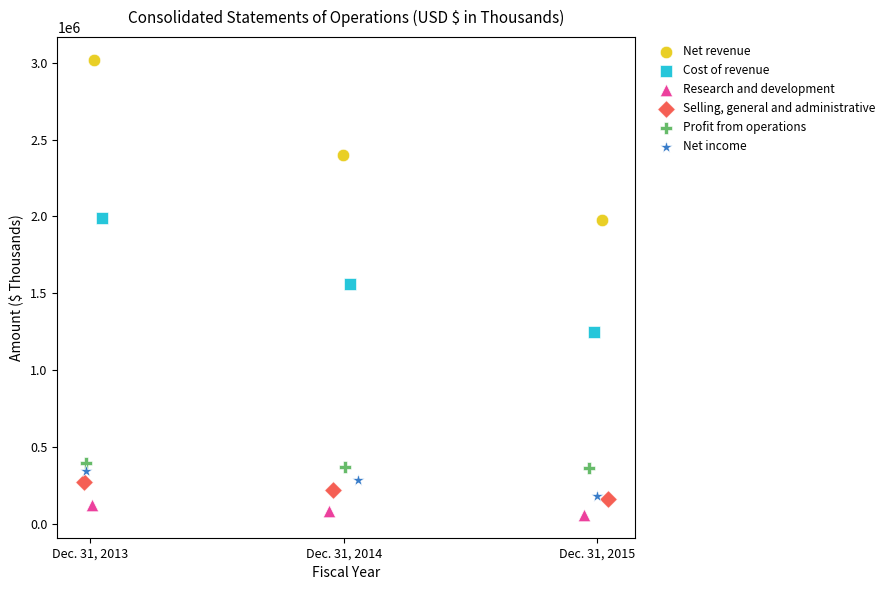

Which series reaches the minimum Y coordinate?

Research and development